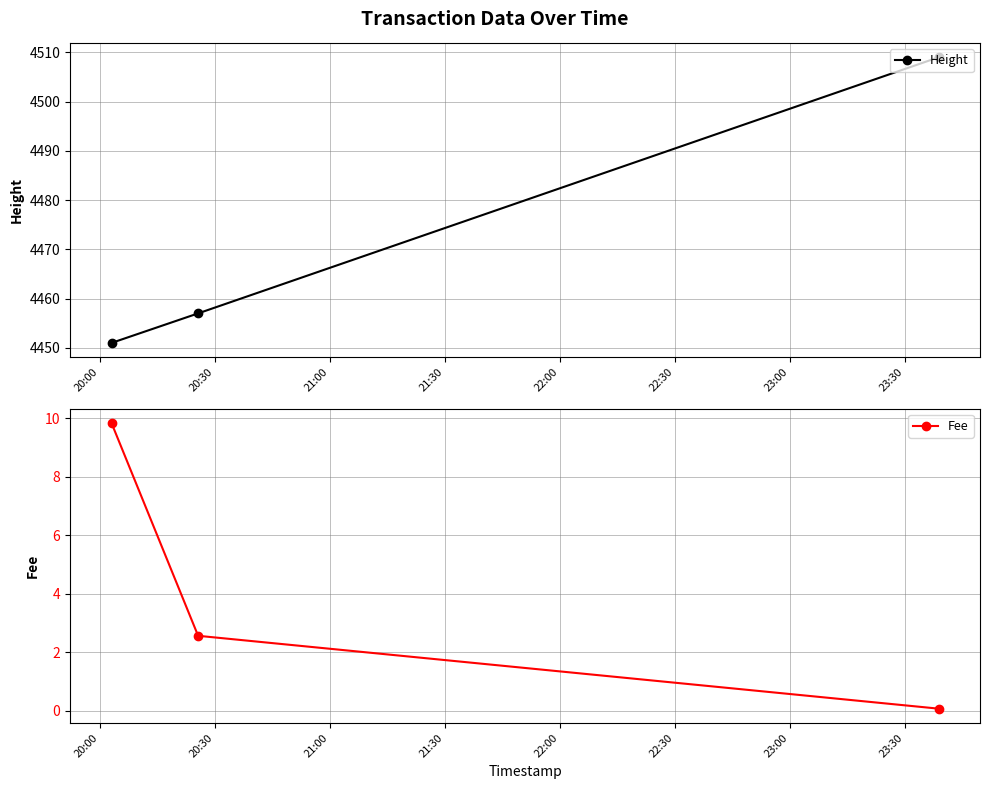

Does the chart have visible grid lines?

Yes